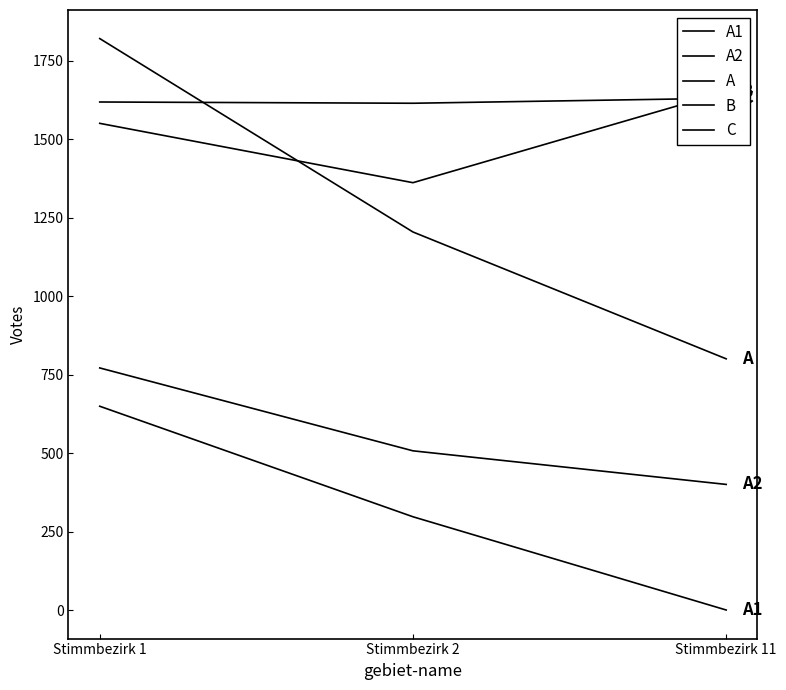

How many data points in A are less than 1204?

1